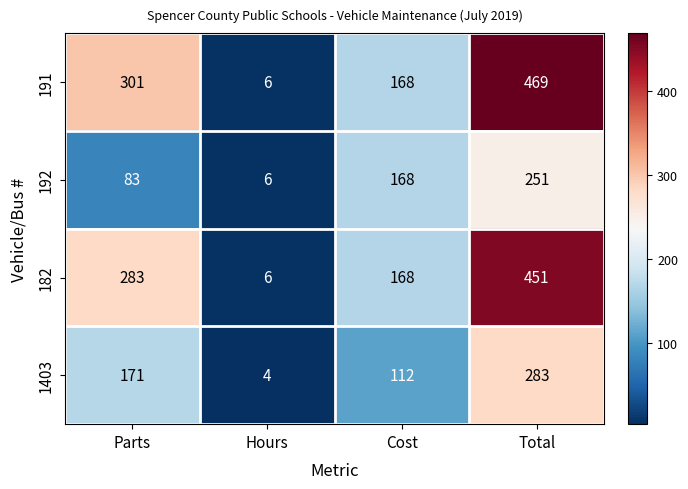

What is the difference between the 182 values at Hours and Total?

445